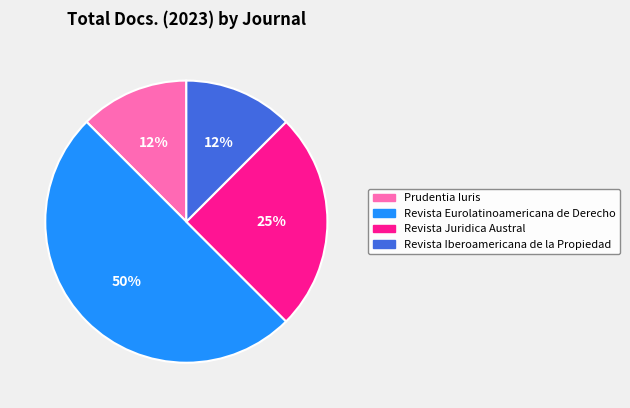

To the nearest percent, what portion does Revista Juridica Austral represent?

25%